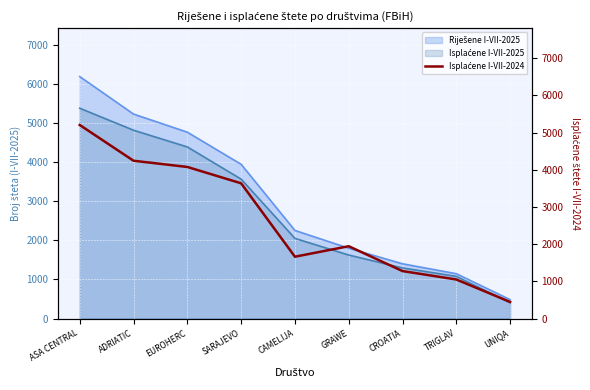

What is the difference between the maximum and minimum values?

4755